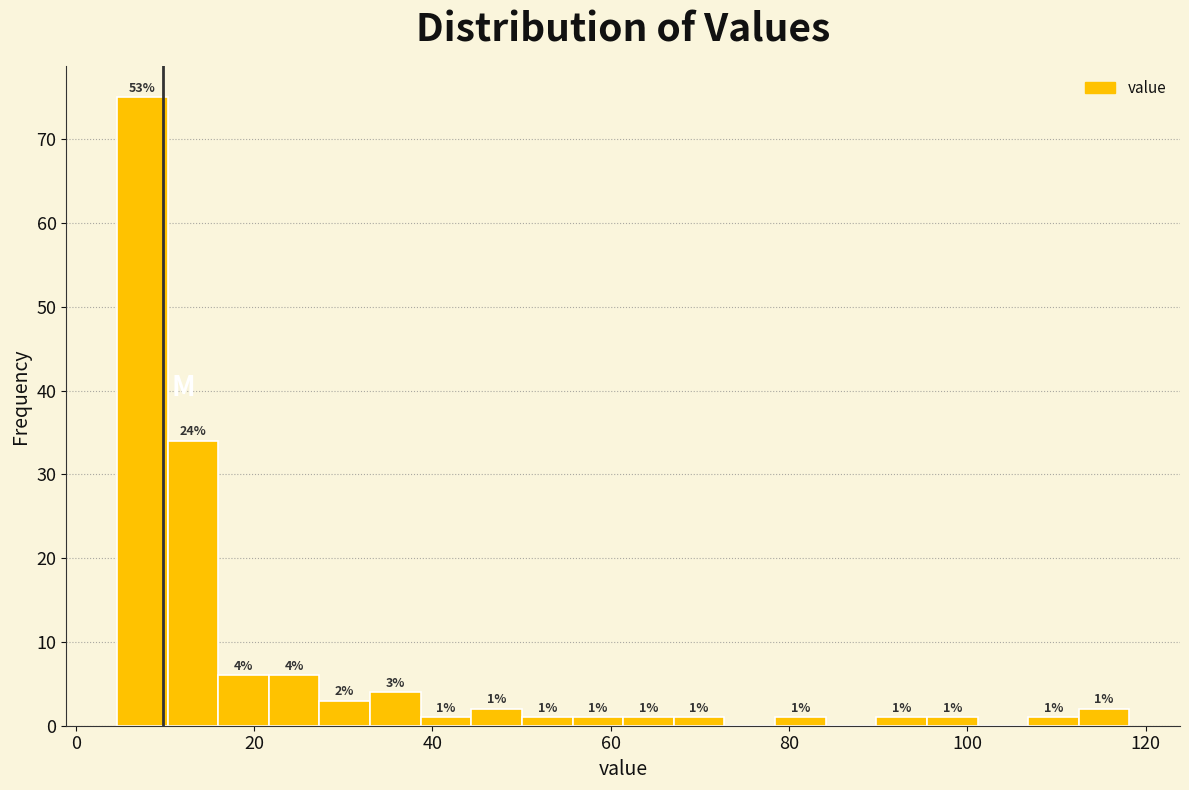

Read against the x-axis, roughly where is the centre of the tallest bar?

8